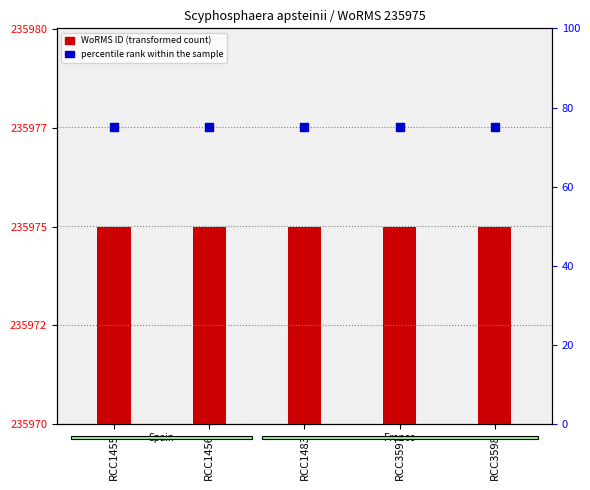

Which series reaches the maximum Y coordinate?

percentile rank within the sample